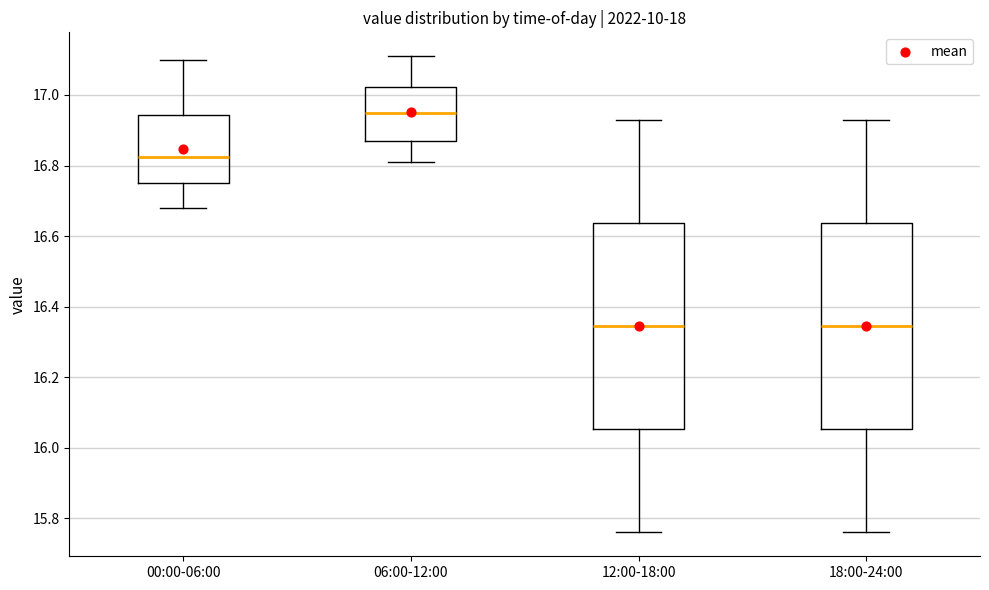

Reading left to right, read every box against the y-axis: the position of its median line, the range the box covers, and the ends of its whiskers. The values are not printed on the chart, so give them approximately, as read against the axis.

00:00-06:00: median 16.82, box 16.76 to 16.94, whiskers 16.68 to 17.10
06:00-12:00: median 16.96, box 16.88 to 17.02, whiskers 16.82 to 17.12
12:00-18:00: median 16.34, box 16.06 to 16.64, whiskers 15.76 to 16.94
18:00-24:00: median 16.34, box 16.06 to 16.64, whiskers 15.76 to 16.94